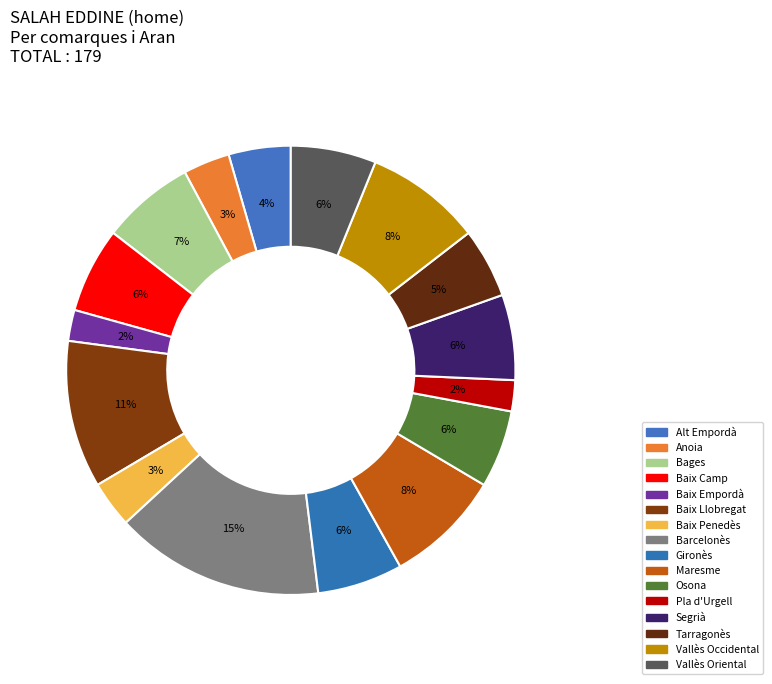

Does Baix Llobregat represent more than half of the total?

No